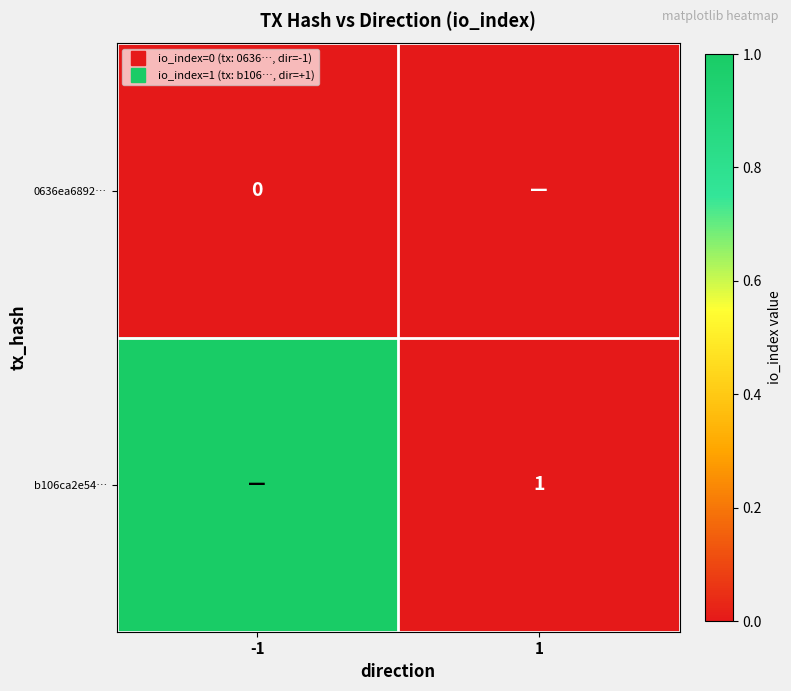

List the labels in order of b106ca2e54… value, largest first.

-1, 1